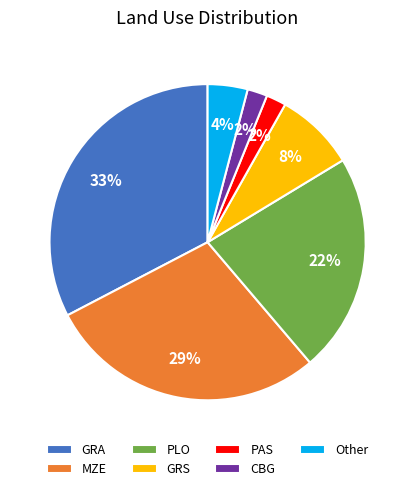

Which slice is the largest?

GRA